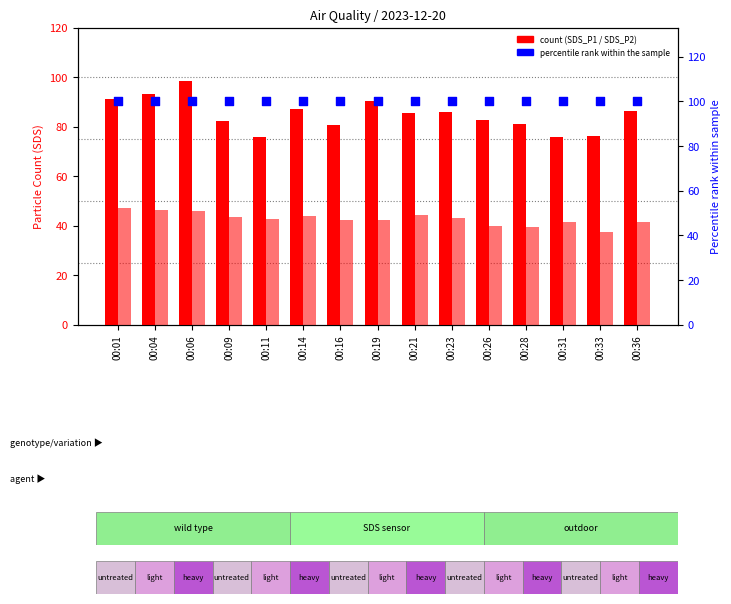

At how many categories does at least one series exceed 99?

15